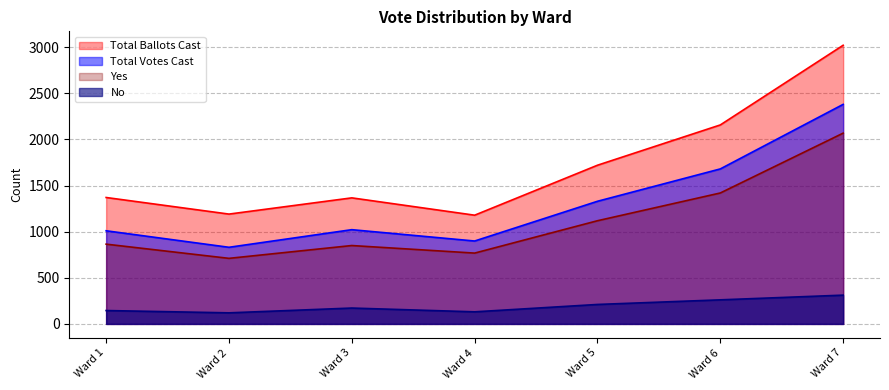

What is the sum of the Total Ballots Cast values at Ward 1 and Ward 2?

2562